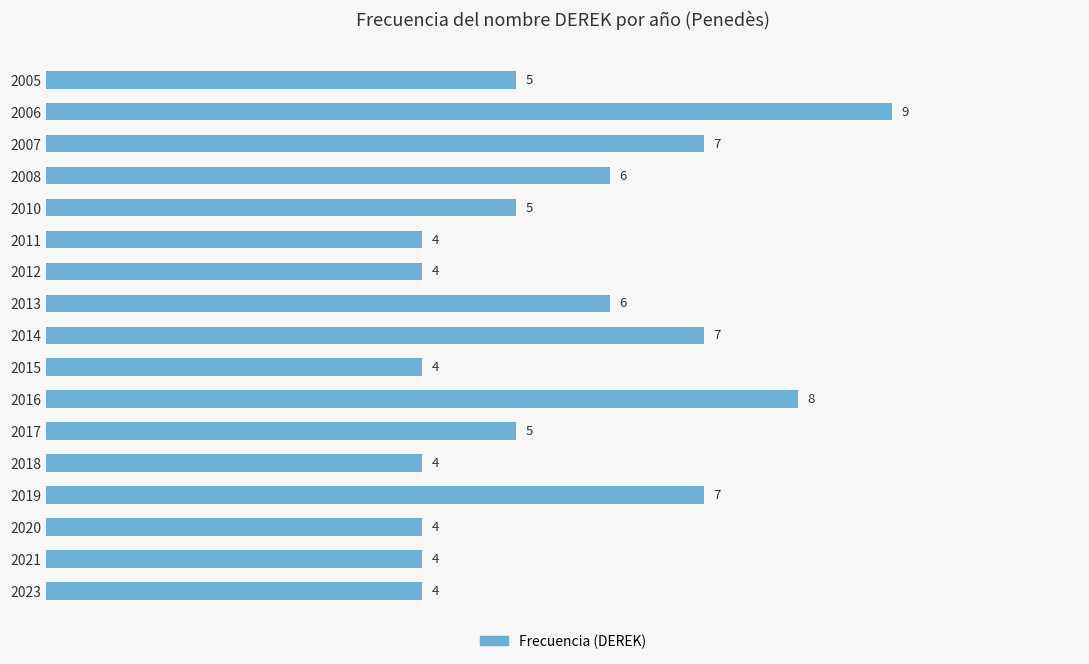

Are the bars horizontal?

Yes